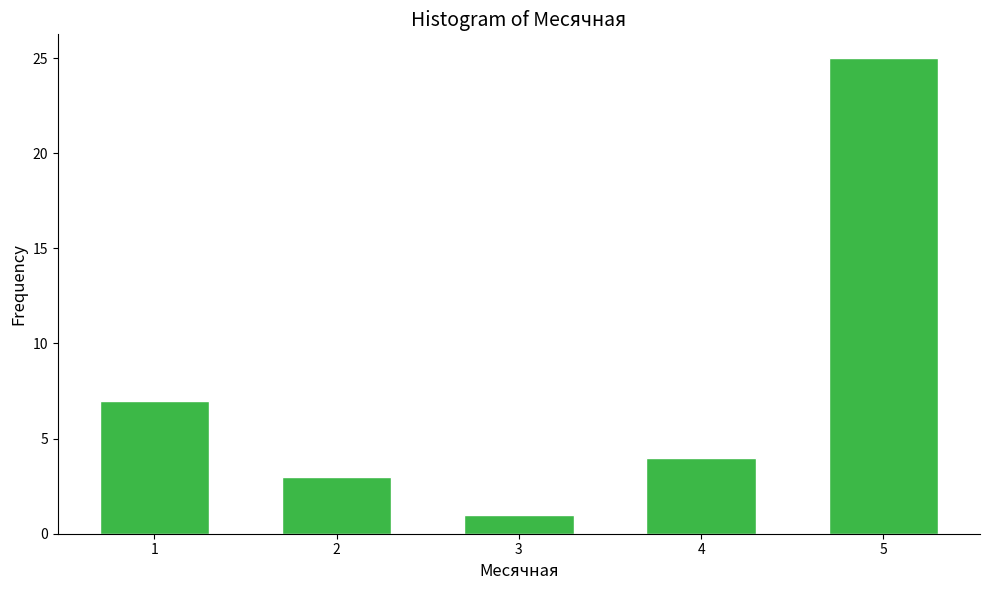

Reading right to left, extract all data points from this chart.

5=25	4=4	3=1	2=3	1=7